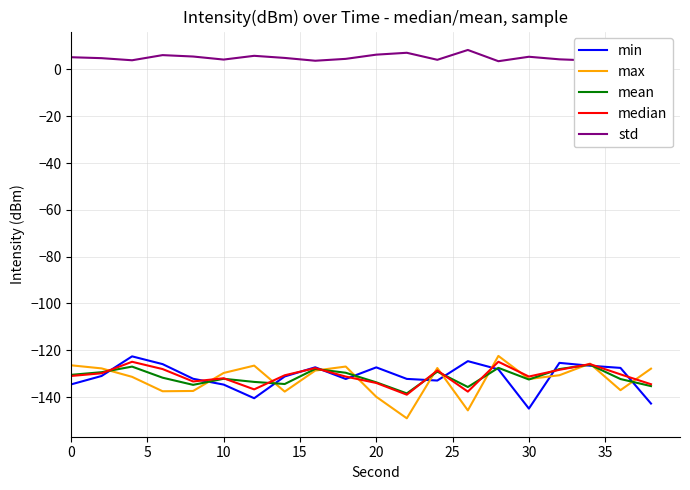

Which series has the largest range (max minus min)?

max